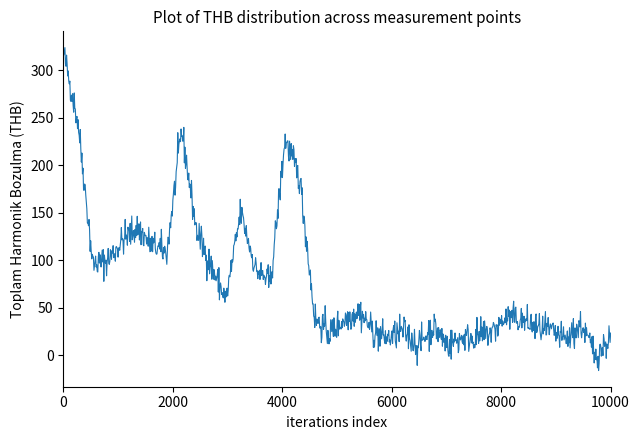

What is the greatest value displayed?

324.0